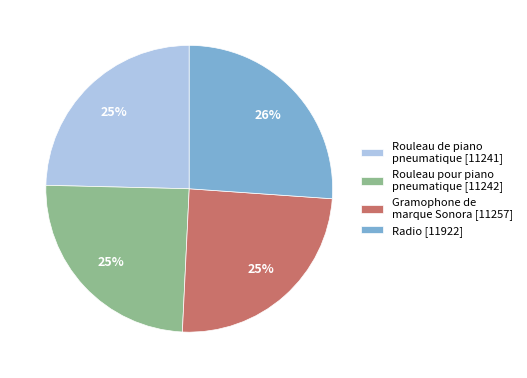

True or false: Rouleau de piano pneumatique accounts for 31% of the total.

False